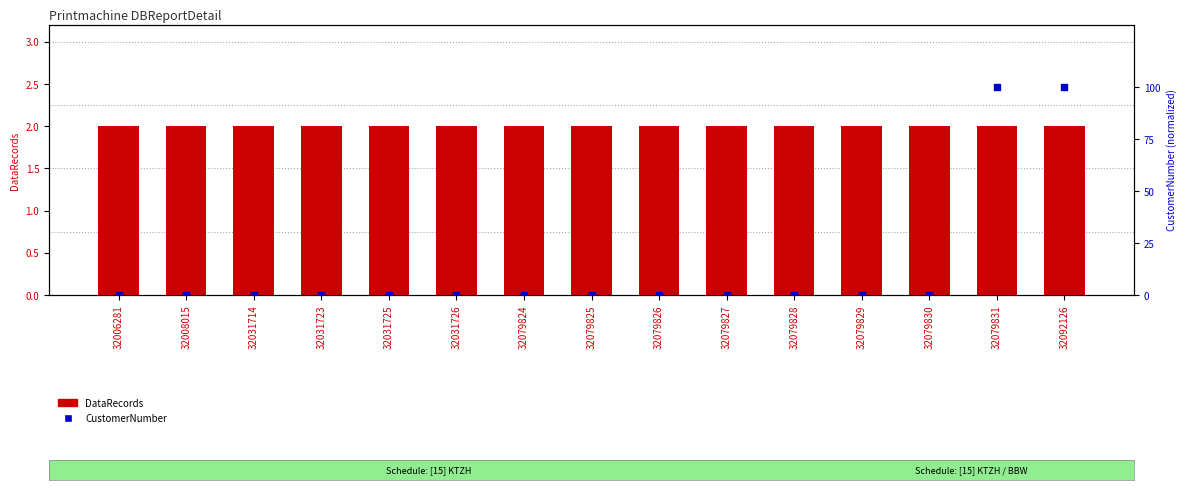

Is the value of CustomerNumber at 32092126 greater than the value of DataRecords at 32079830?

Yes